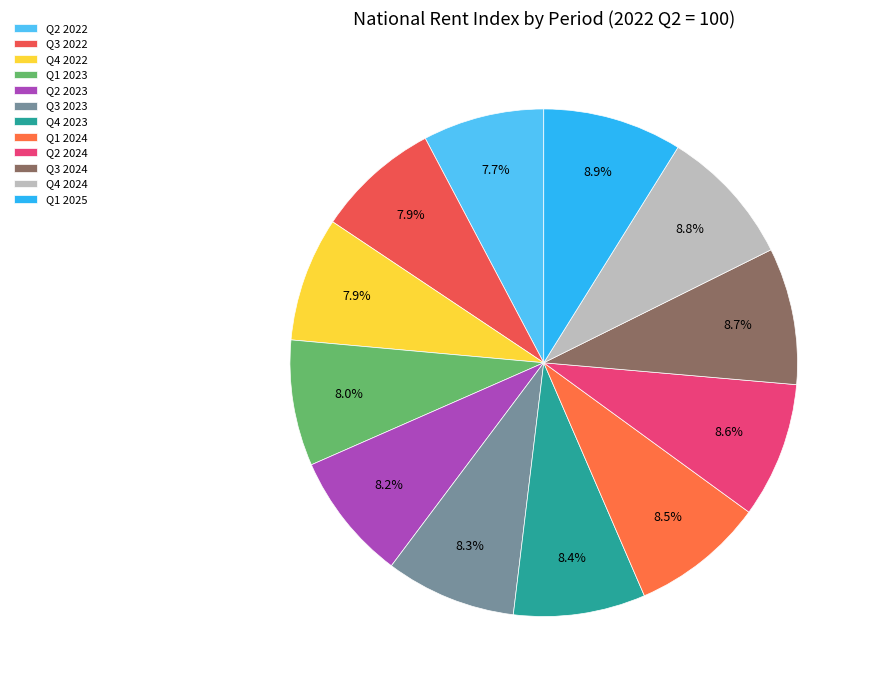

How many segments does this pie chart have?

12